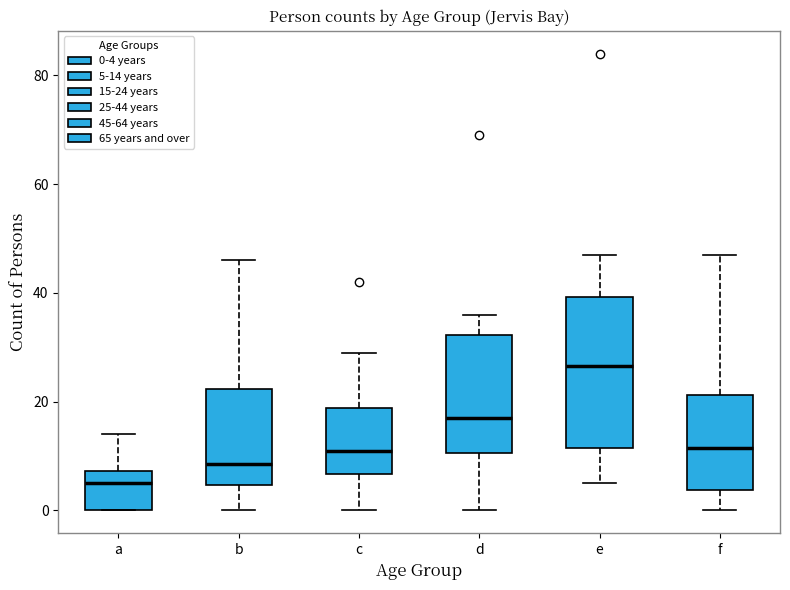

Which box is the tallest, from its lower edge to its upper edge?

e